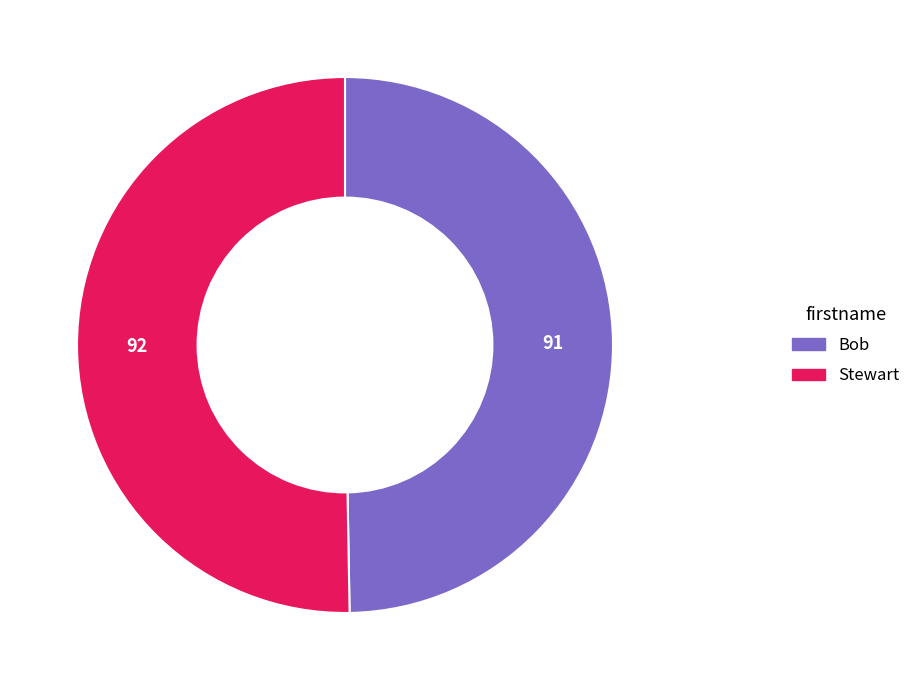

Is it true that Stewart is 50% of the pie?

True